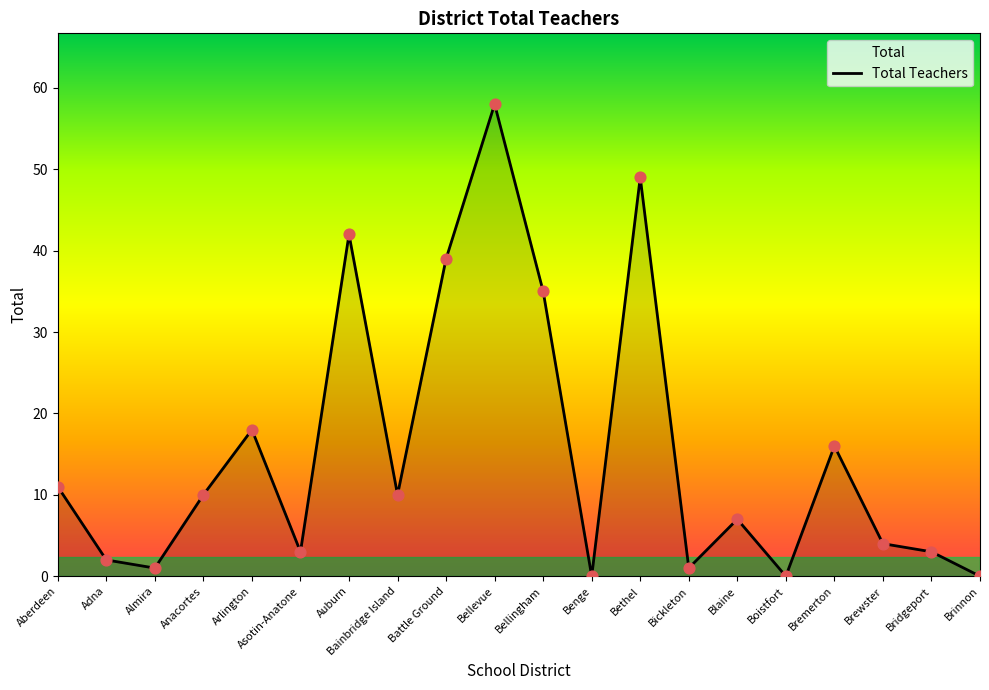

Between Asotin-Anatone and Adna, which is larger?

Asotin-Anatone